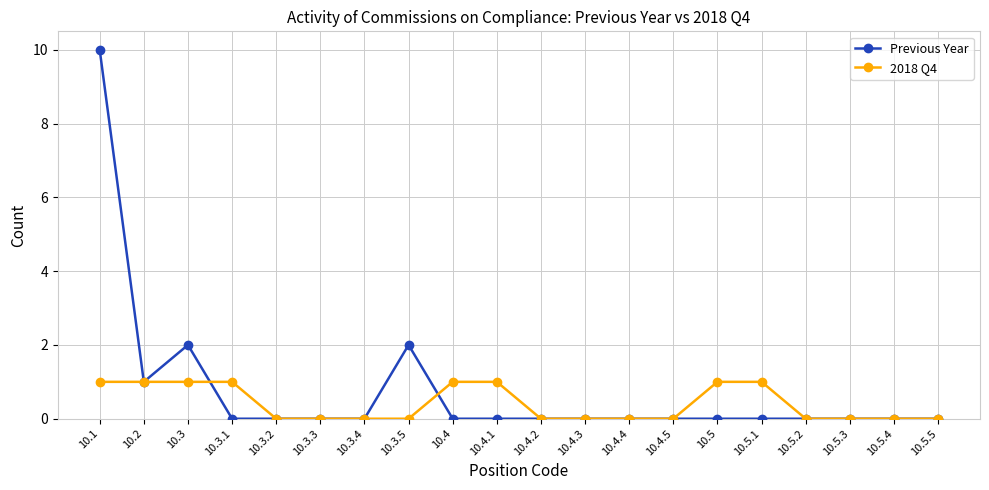

Where is the first local maximum for Previous Year?

10.3